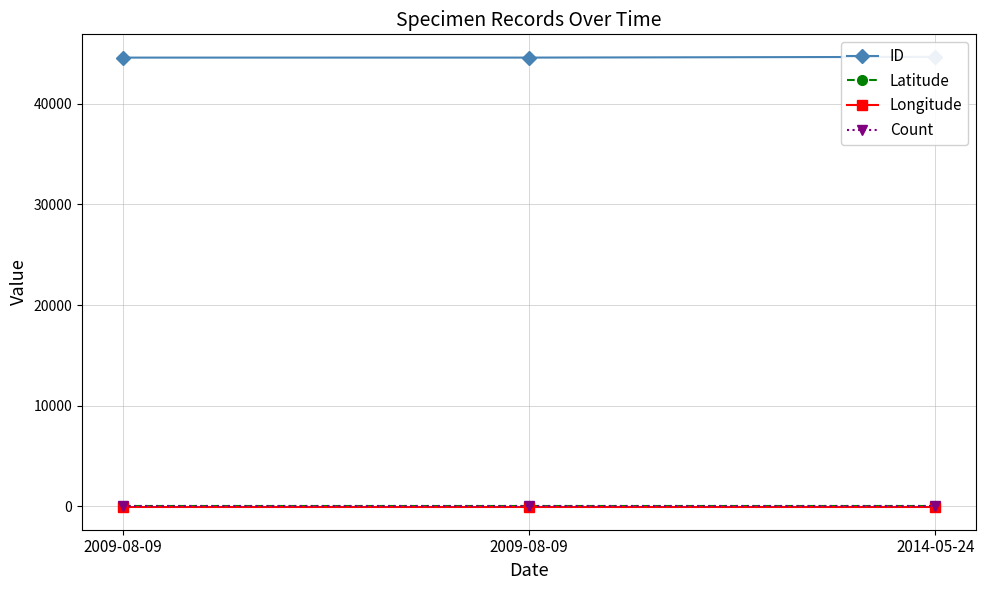

What is the sum of all Latitude values?

122.0